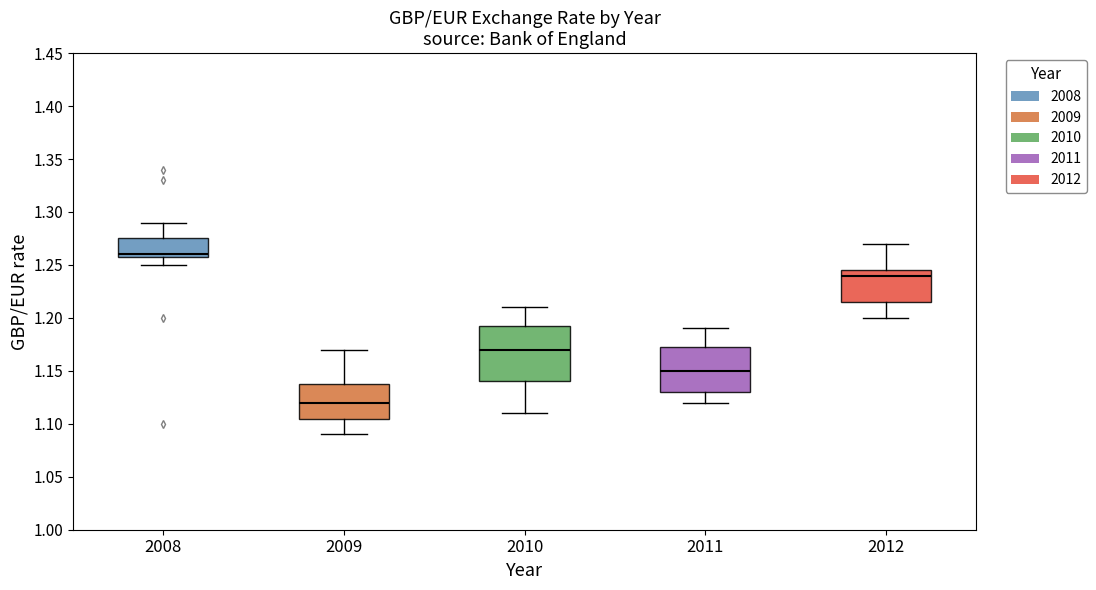

Comparing the boxes themselves (not the whiskers), which one is the tallest?

2010